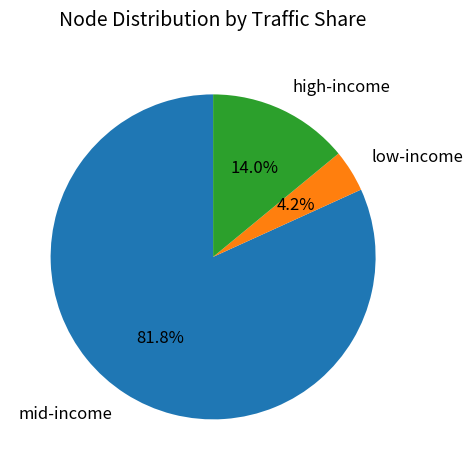

Count the number of slices in the pie.

3